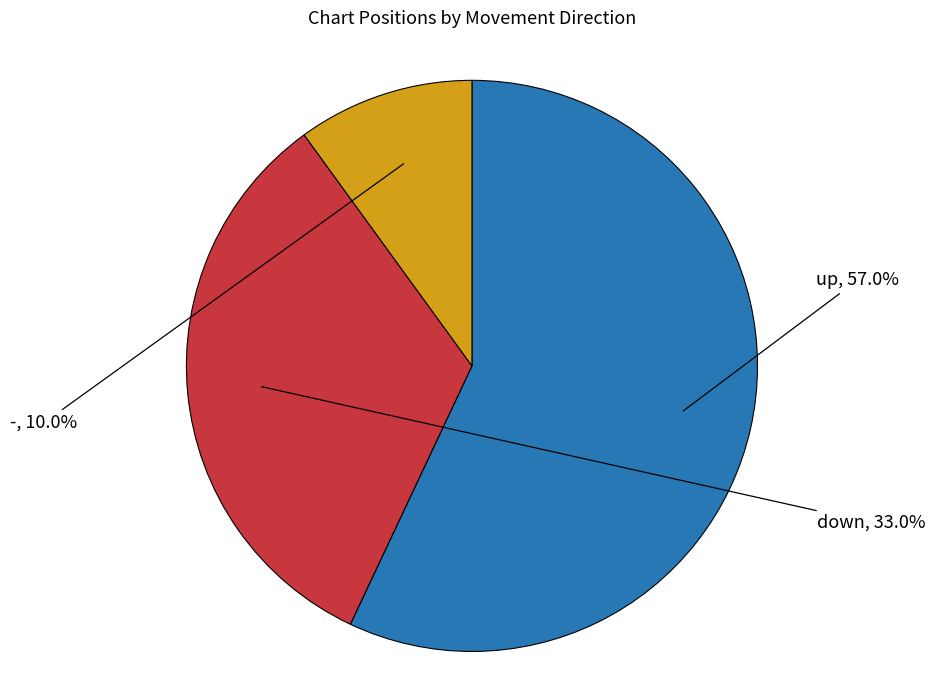

Is there a majority slice in this chart?

Yes